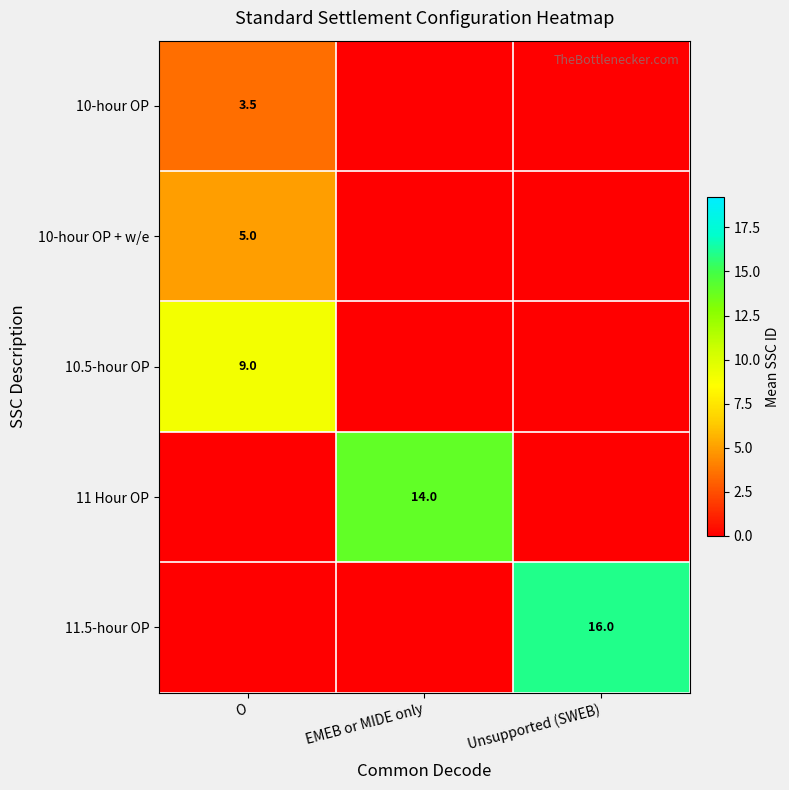

Is it true that 11 Hour OP equals 14.0 at EMEB or MIDE only?

True